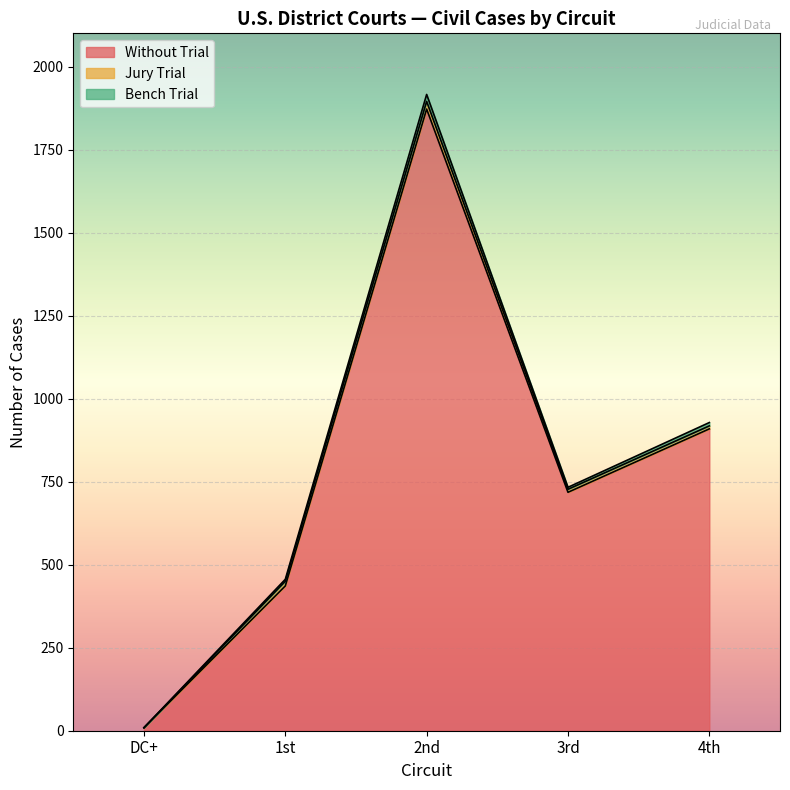

True or false: Bench Trial and Without Trial intersect in this chart.

False